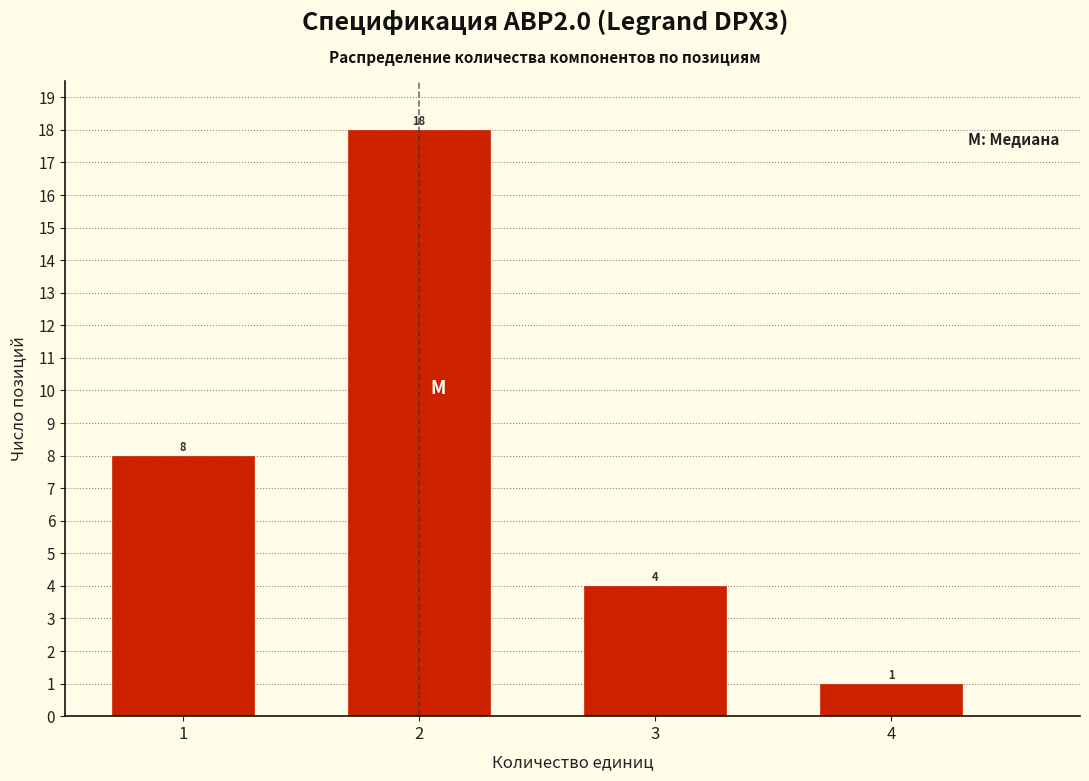

Reading left to right, what are all the values shown in this chart?

8	18	4	1